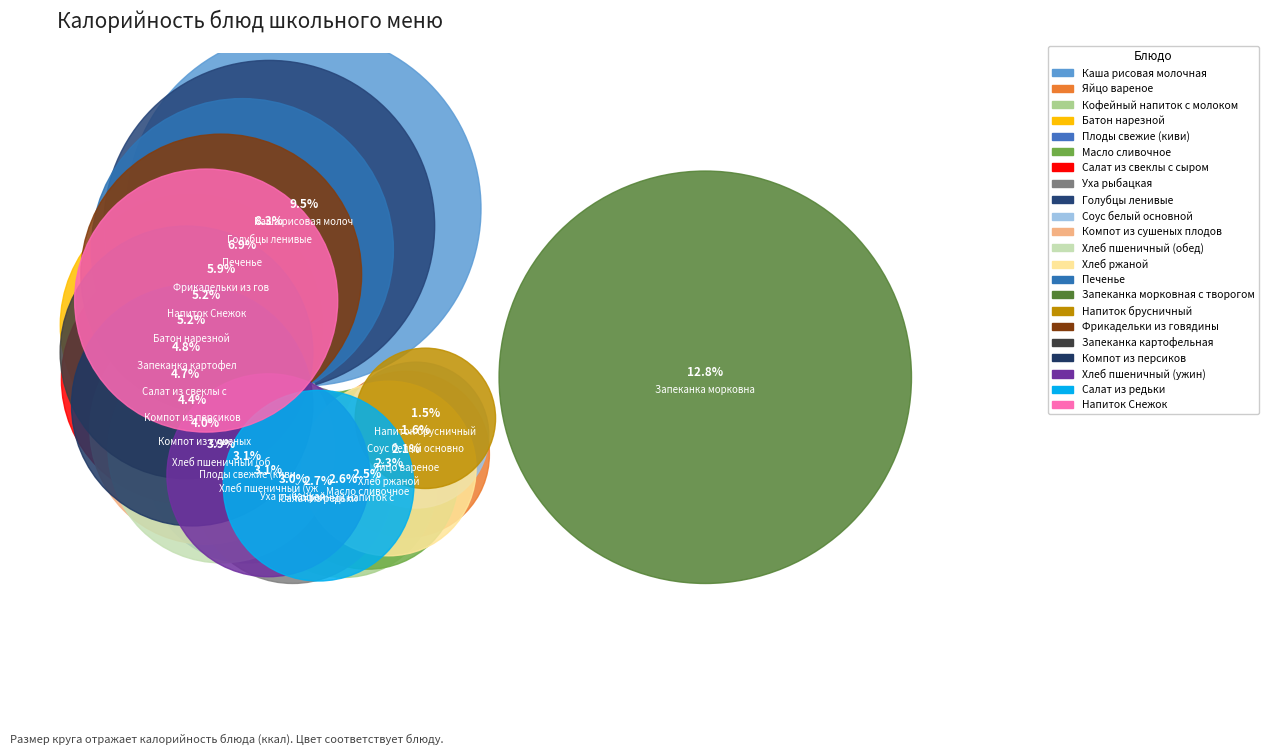

To the nearest percent, what is the difference between the largest and smallest slice percentages?

11%